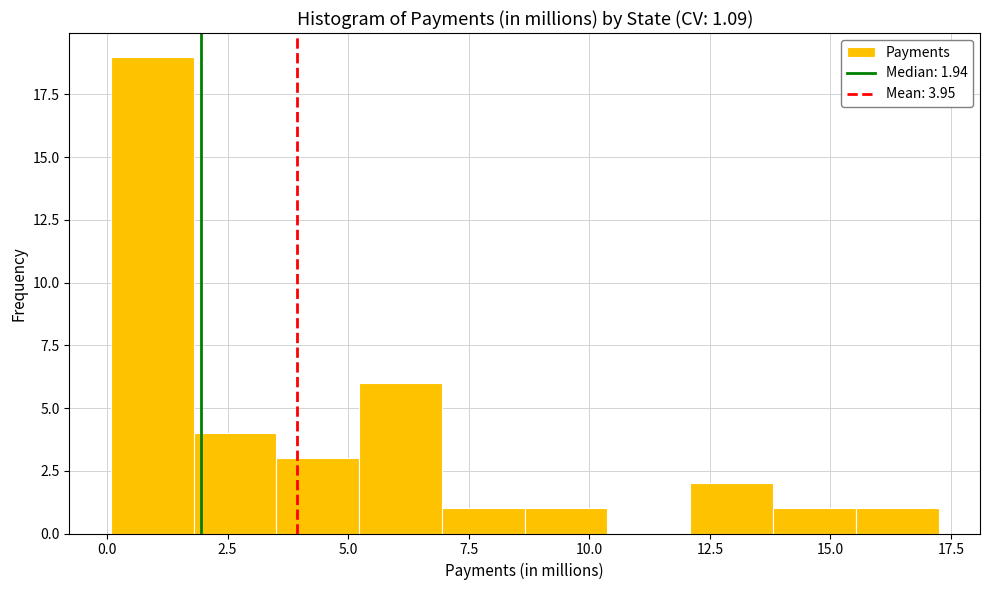

Read against the x-axis, roughly where is the centre of the tallest bar?

1.0